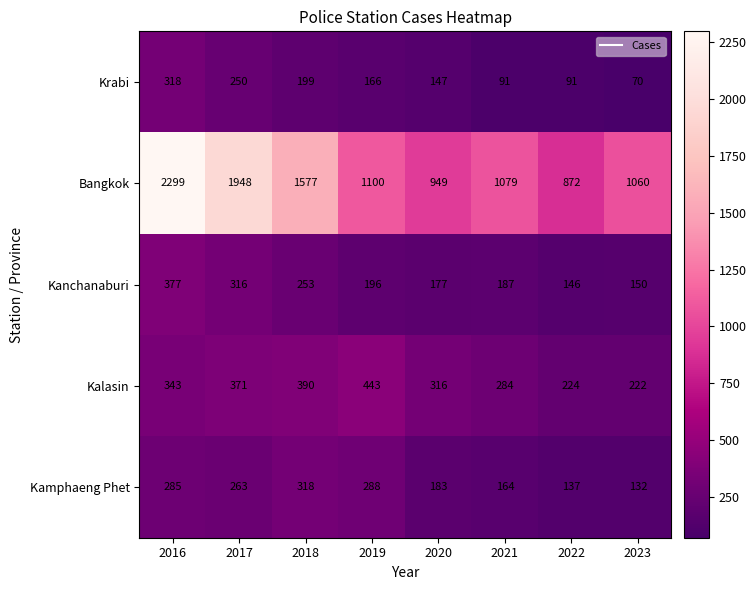

Which series changed the most between 2016 and 2020?

Bangkok